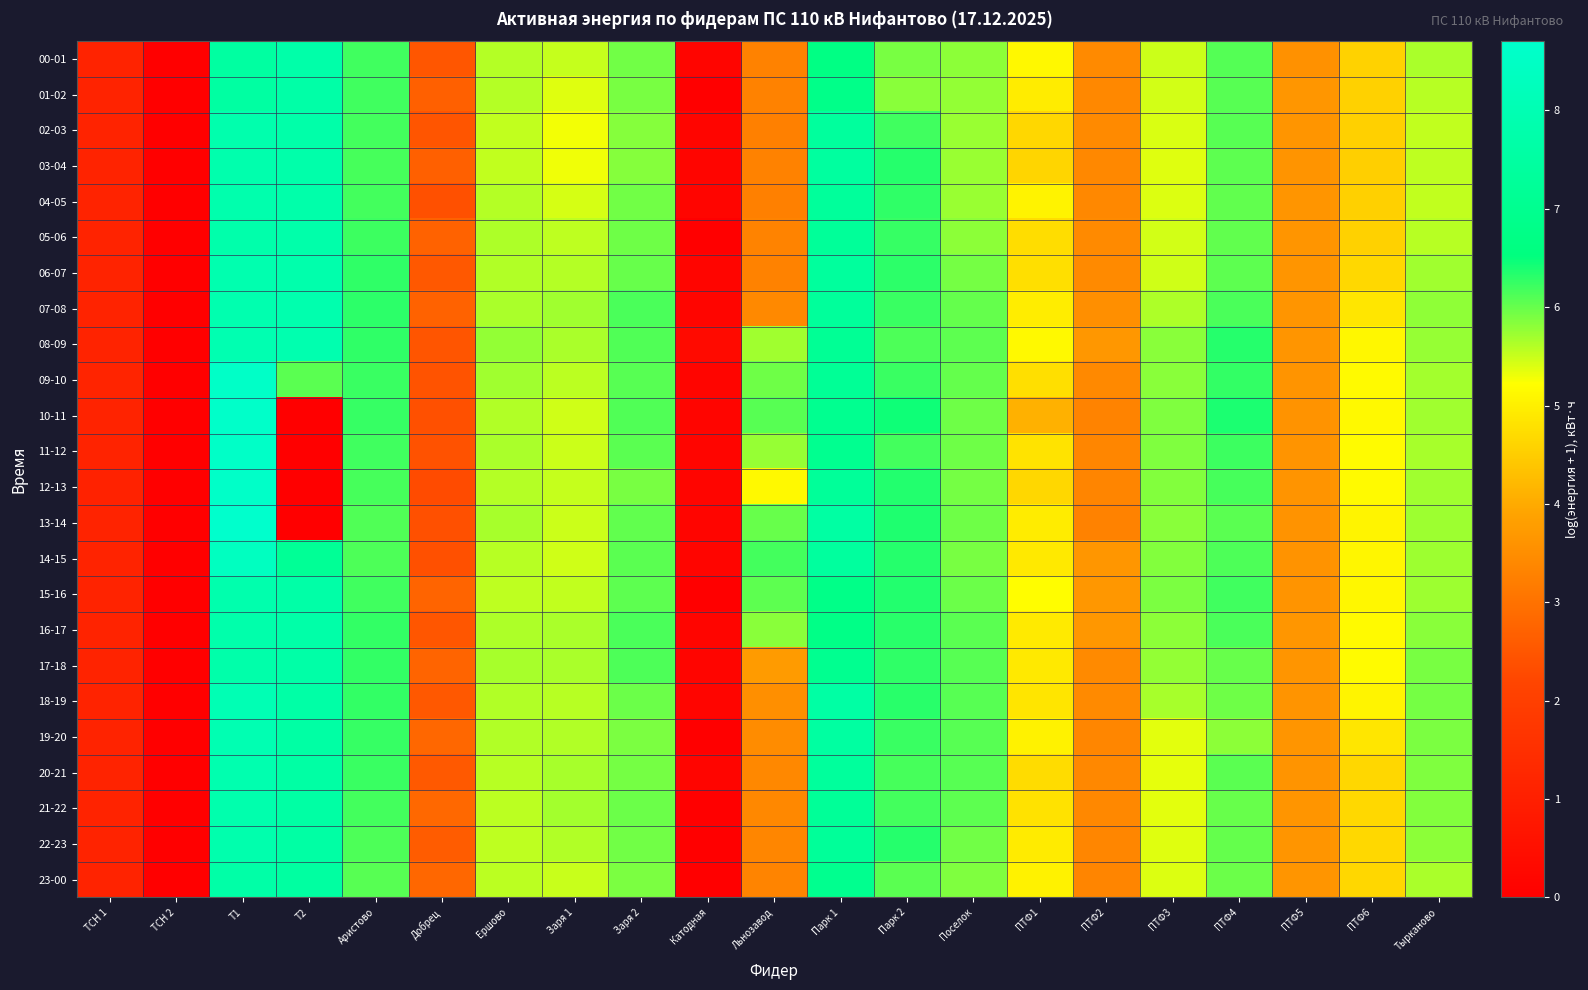

At Аристово, list the series in order from smallest to largest.

23-00, 13-14, 14-15, 22-23, 12-13, 03-04, 04-05, 21-22, 02-03, 11-12, 15-16, 01-02, 00-01, 05-06, 20-21, 09-10, 10-11, 19-20, 18-19, 16-17, 17-18, 06-07, 08-09, 07-08